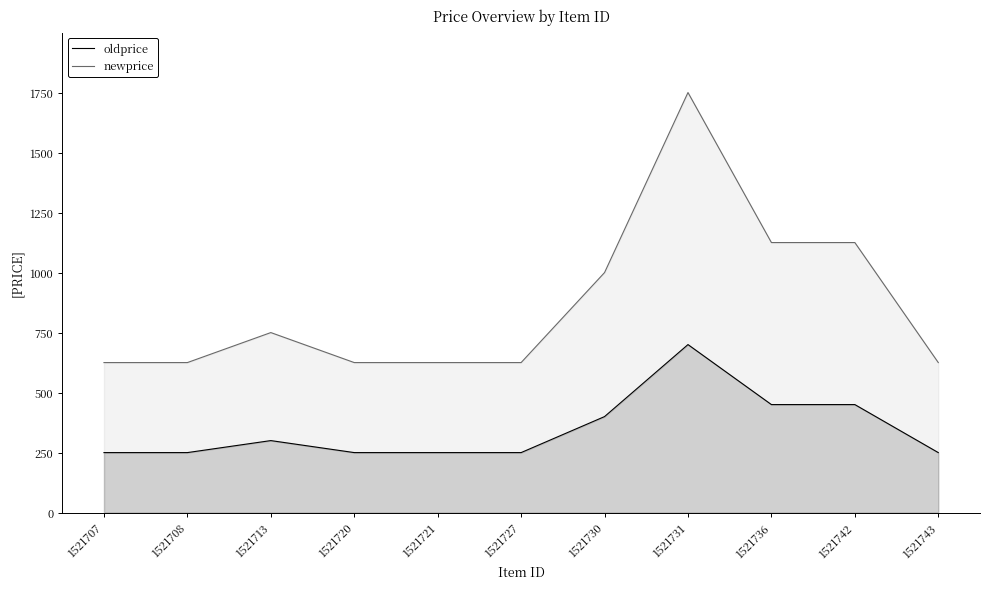

The oldprice series shows 441 at 1521721. True or false?

False